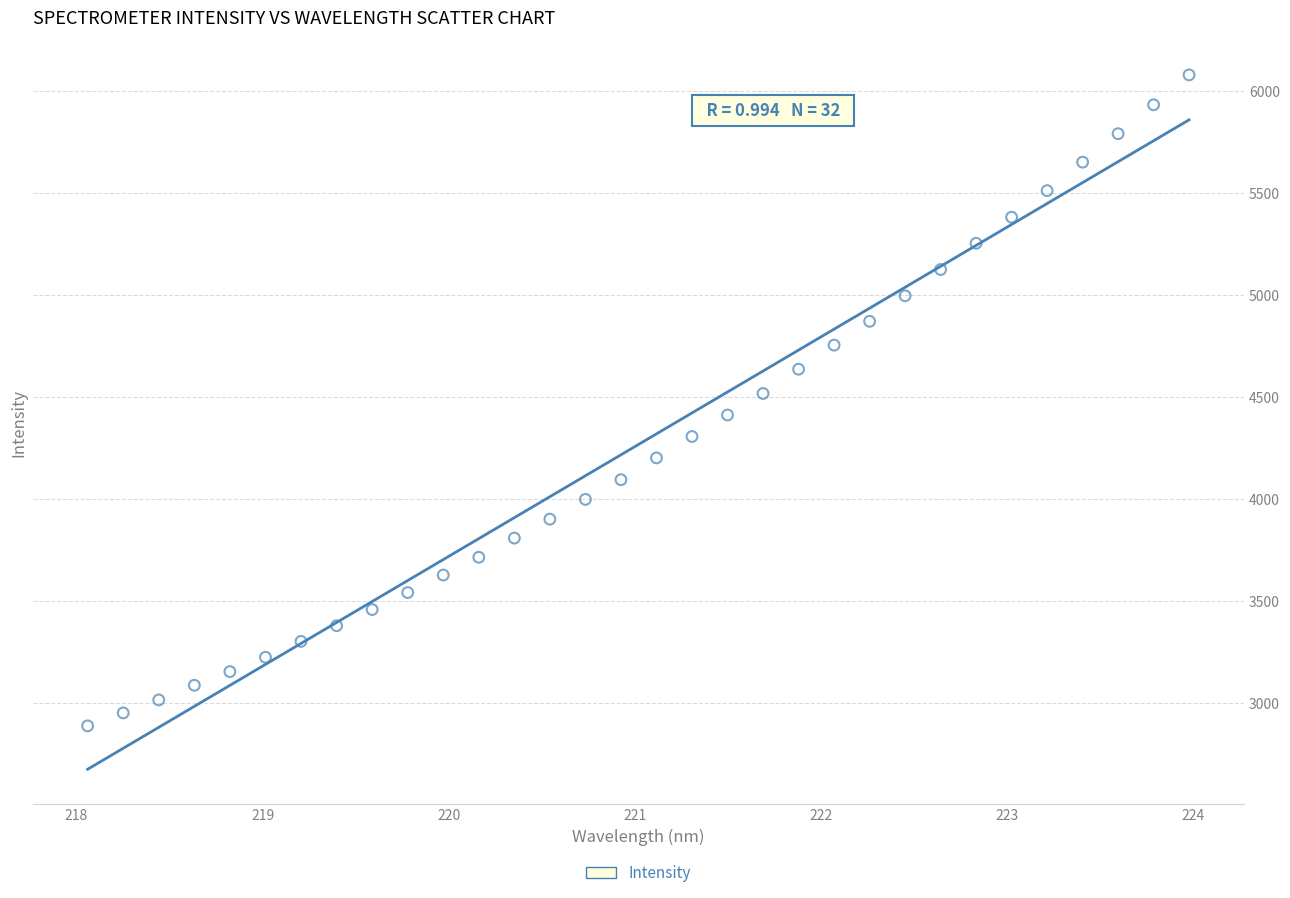

What is the range of Y values (max minus min)?

3190.5